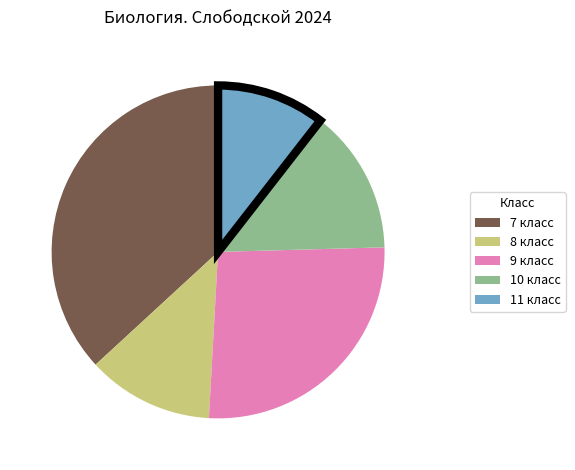

Do 8 класс and 7 класс together represent more than half of the pie?

No